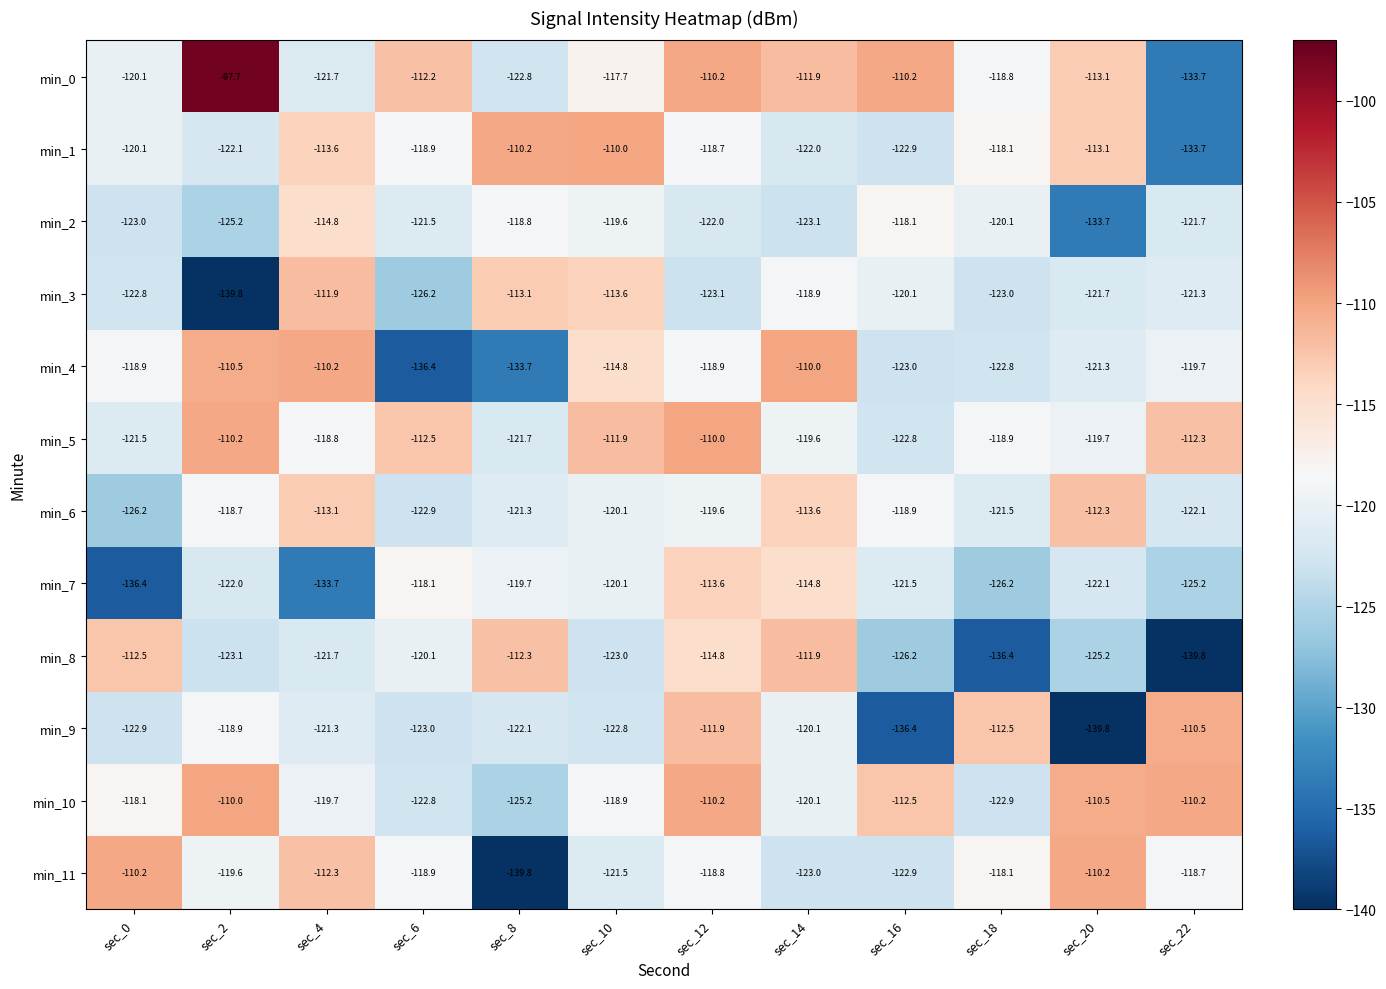

Which category has the highest value in the min_8 series?

sec_14